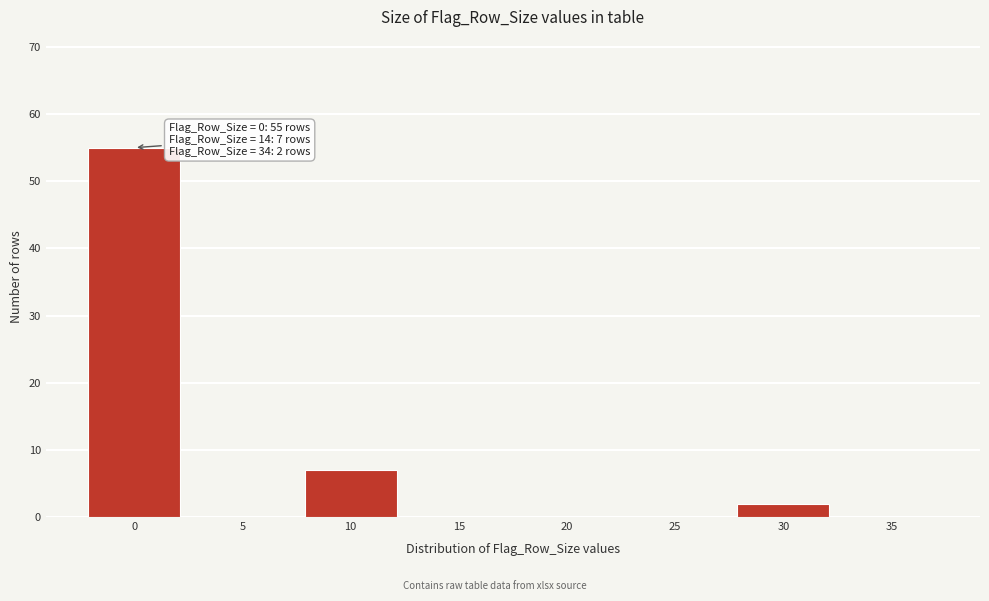

Reading left to right, extract all data points from this chart.

0=55	5=0	10=7	15=0	20=0	25=0	30=2	35=0